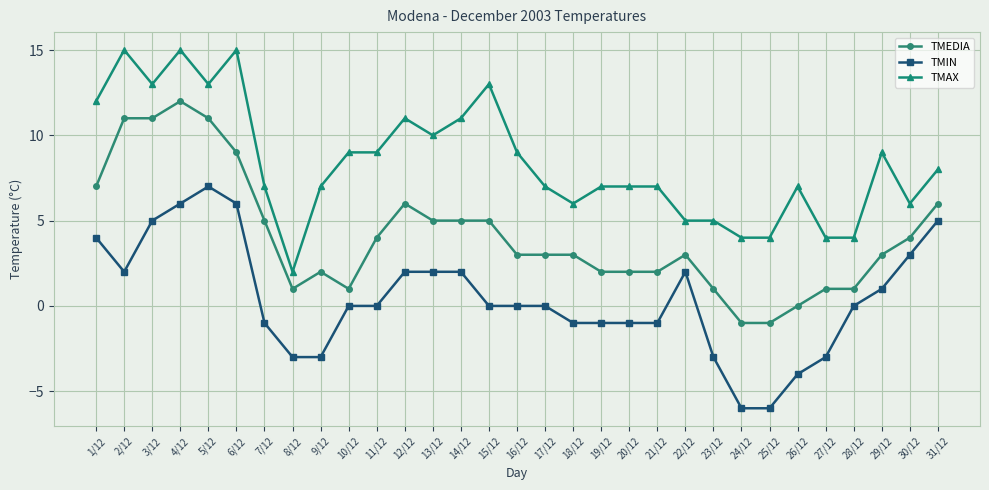

Reading left to right, extract all data points from this chart.

TMEDIA: 7	11	11	12	11	9	5	1	2	1	4	6	5	5	5	3	3	3	2	2	2	3	1	-1	-1	0	1	1	3	4	6
TMIN: 4	2	5	6	7	6	-1	-3	-3	0	0	2	2	2	0	0	0	-1	-1	-1	-1	2	-3	-6	-6	-4	-3	0	1	3	5
TMAX: 12	15	13	15	13	15	7	2	7	9	9	11	10	11	13	9	7	6	7	7	7	5	5	4	4	7	4	4	9	6	8